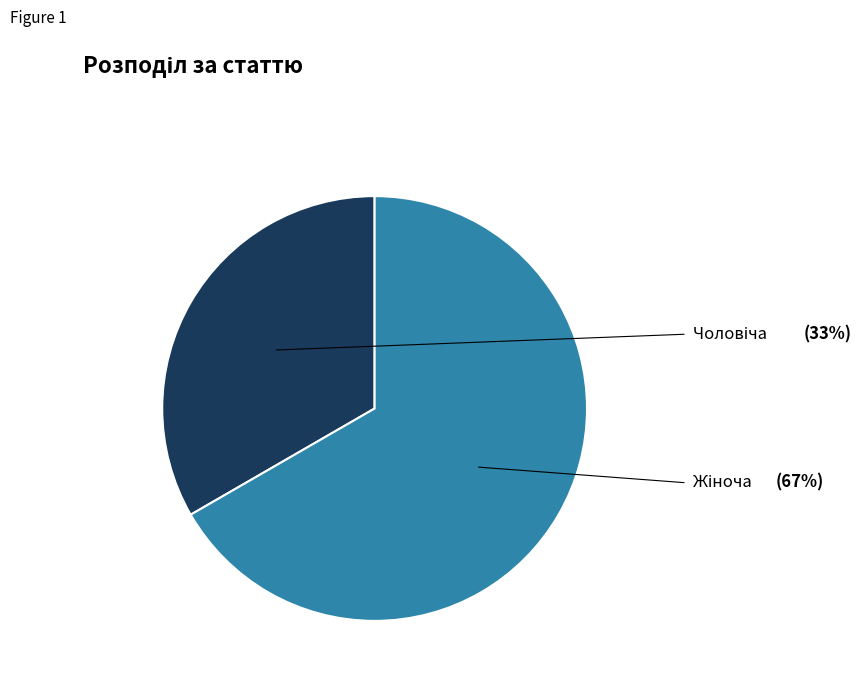

Does any single category account for the majority?

Yes